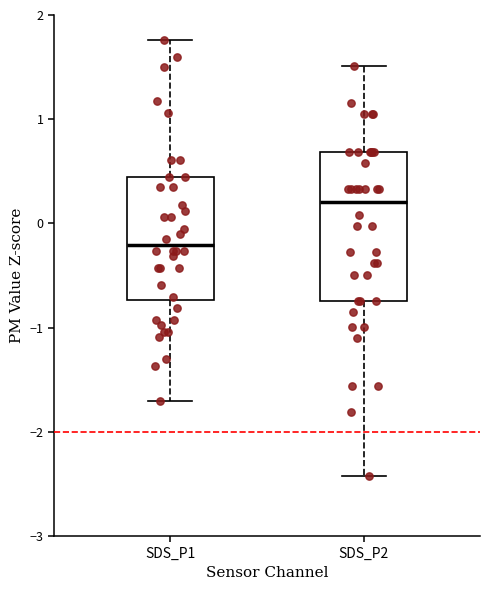

Where does the lower whisker of the box for SDS_P1 end on the y-axis? The values are not printed on the chart, so give them approximately, as read against the axis.

-1.7